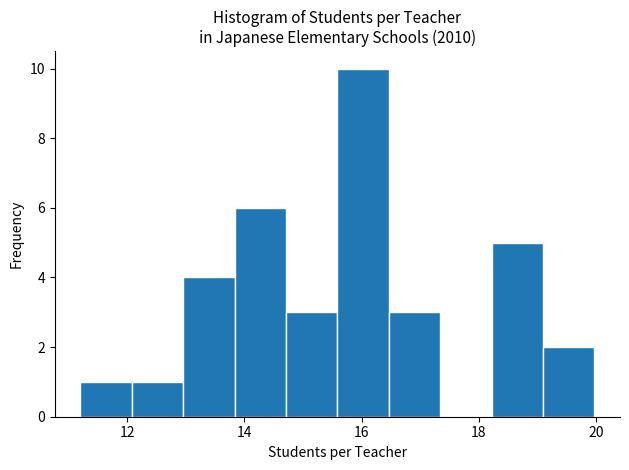

Over which range of the x-axis is the bar tallest?

15.6 to 16.4